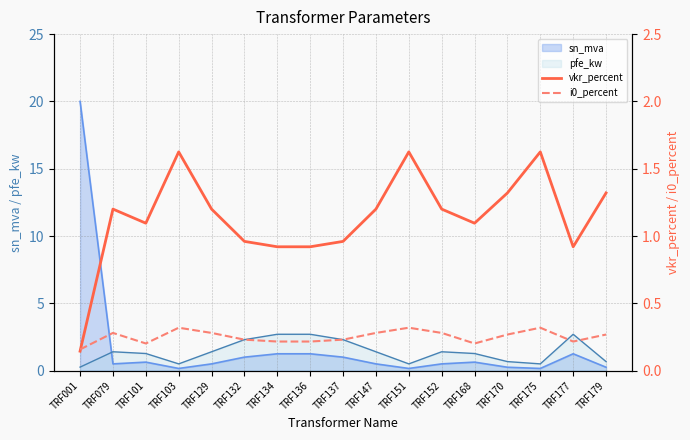

What is the sum of all vkr_percent values?

19.3